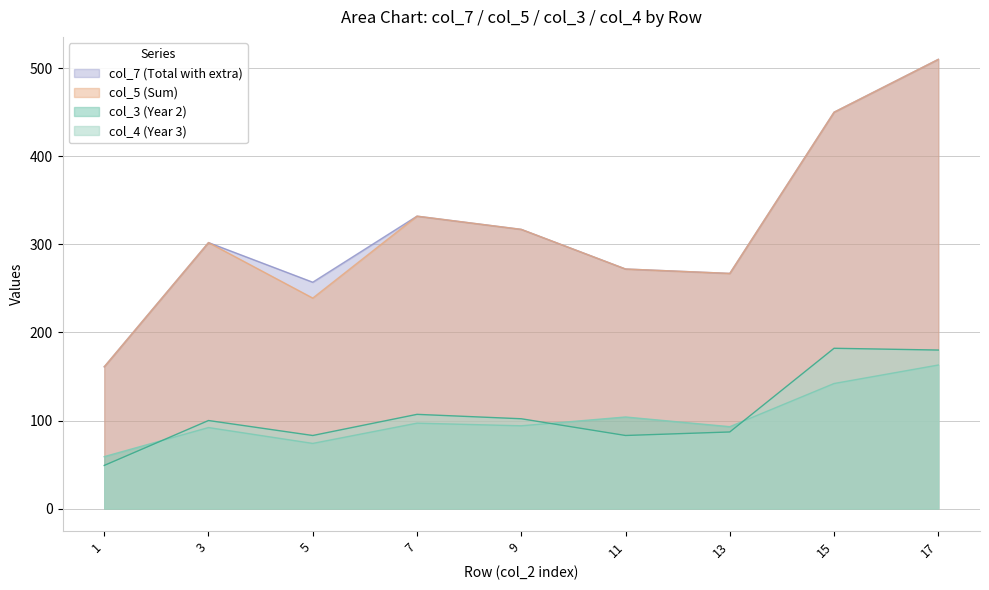

At which category is the sum across all series the highest?

17